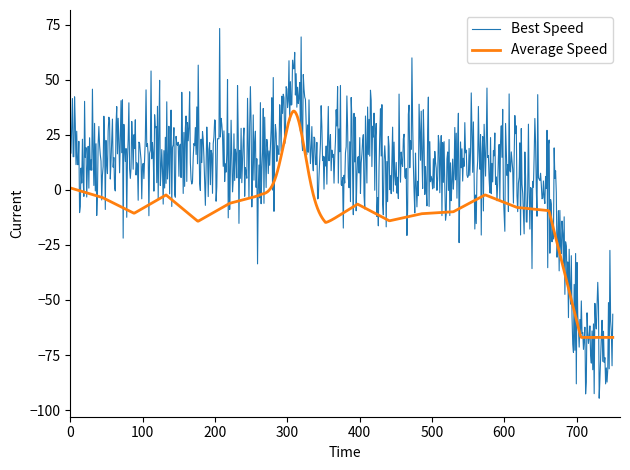

Rank the series by their average value, from highest to lowest.

Best Speed, Average Speed